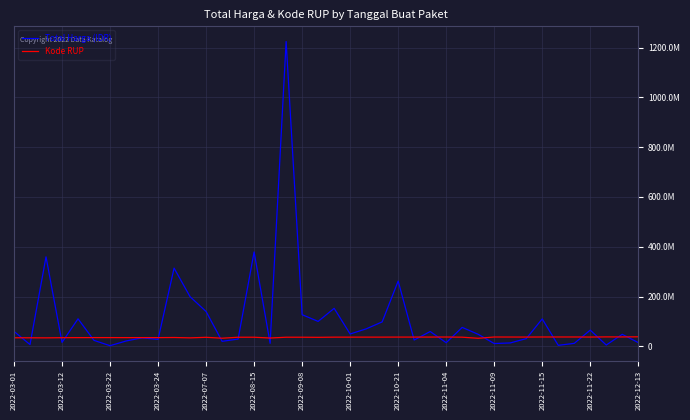

What are all the series names shown in the legend?

Total Harga (IDR), Kode RUP